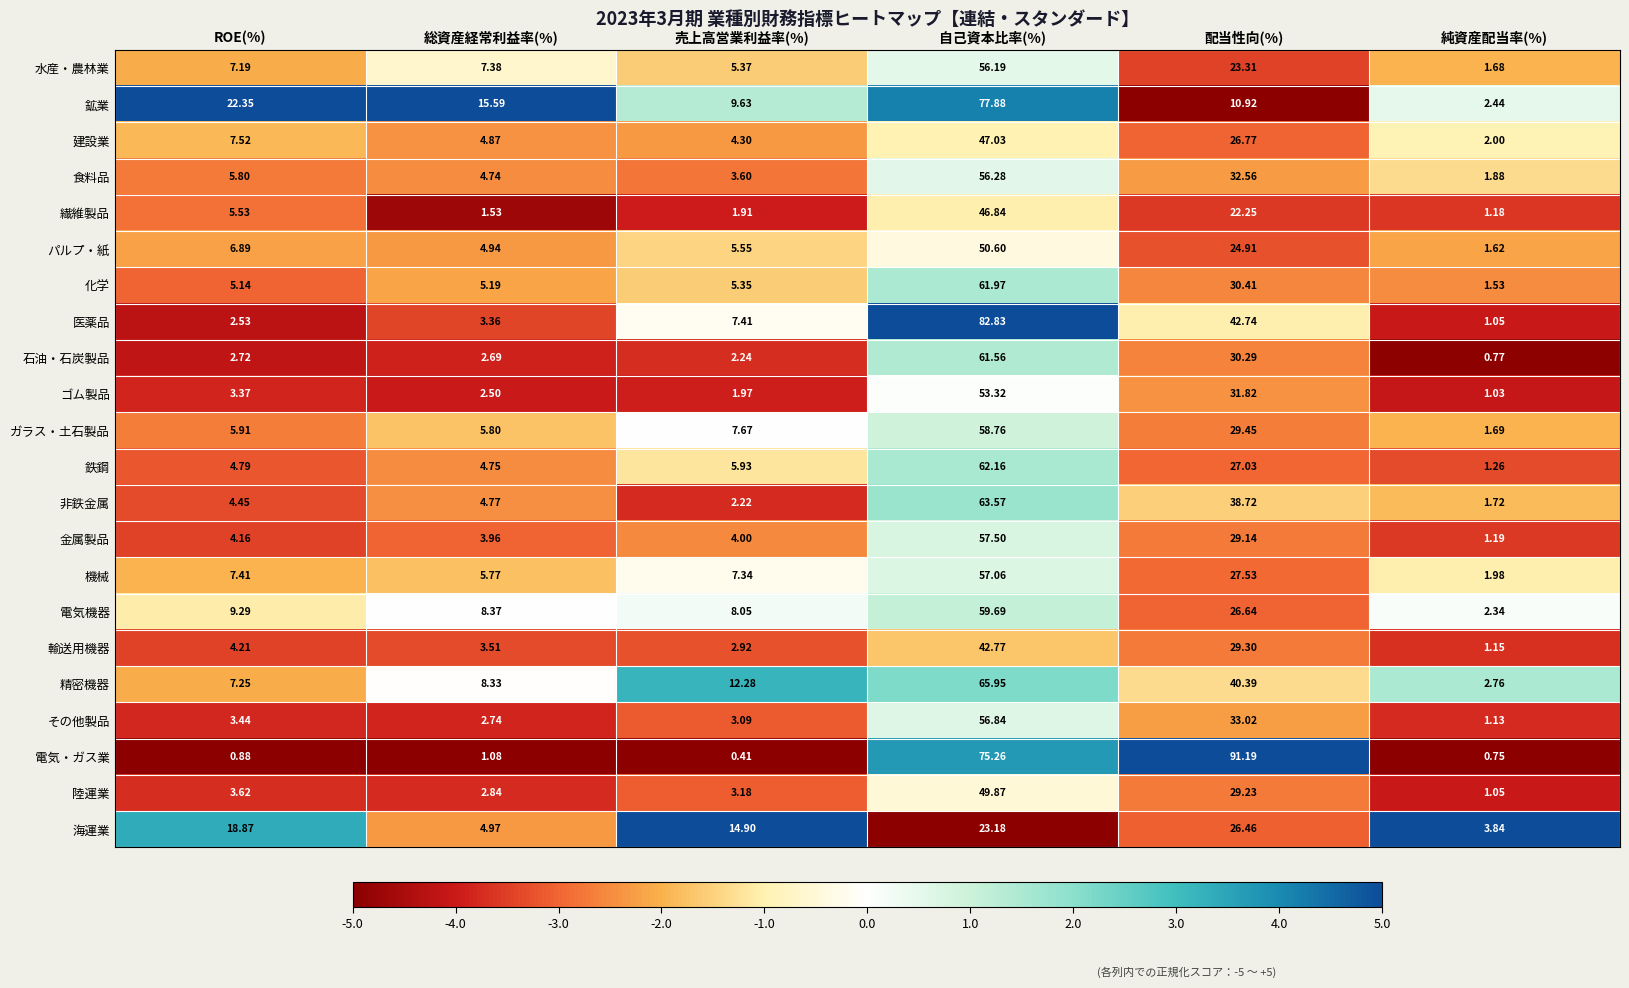

Where does the 繊維製品 series first go above 5?

ROE(%)